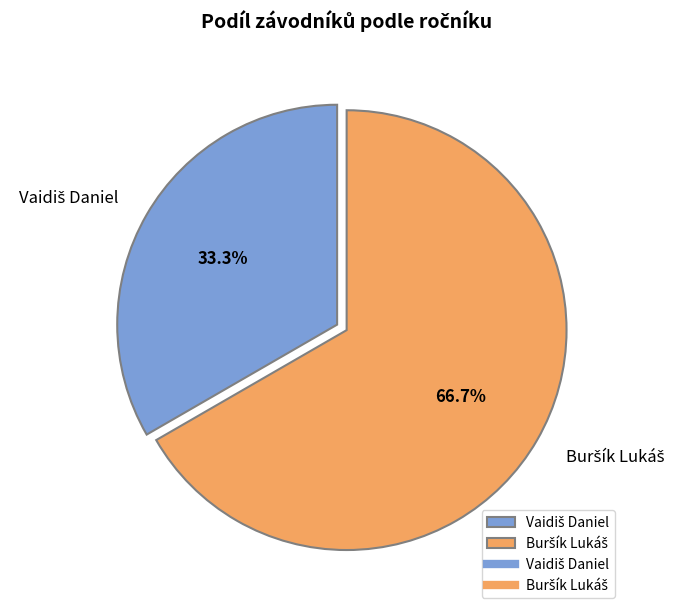

Is there any slice that represents more than half of the pie?

Yes